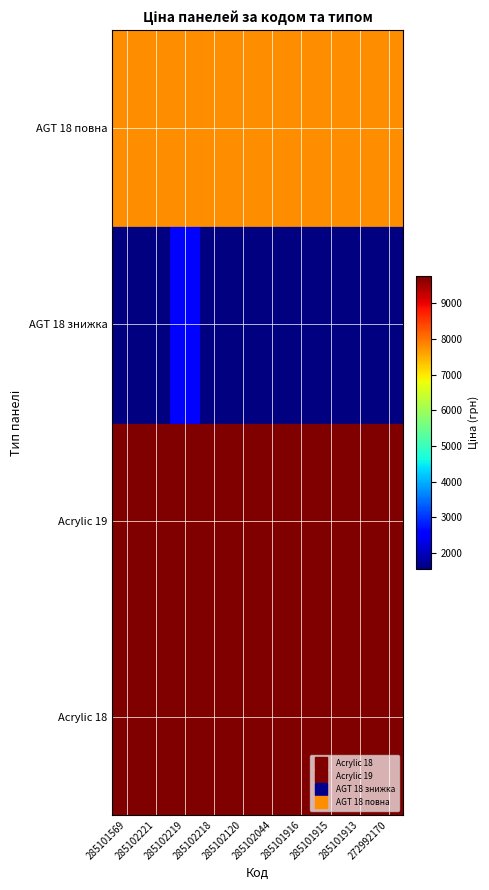

Reading left to right, list all the values displayed in this chart.

Acrylic 18: 285101569=9764.4	285102221=9764.4	285102219=9764.4	285102218=9764.4	285102120=9764.4	285102044=9764.4	285101916=9764.4	285101915=9764.4	285101913=9764.4	272992170=9764.4
Acrylic 19: 285101569=9764.4	285102221=9764.4	285102219=9764.4	285102218=9764.4	285102120=9764.4	285102044=9764.4	285101916=9764.4	285101915=9764.4	285101913=9764.4	272992170=9764.4
AGT 18 знижка: 285101569=1547.7	285102221=1547.7	285102219=2578.7	285102218=1547.7	285102120=1547.7	285102044=1547.7	285101916=1547.7	285101915=1547.7	285101913=1547.7	272992170=1547.7
AGT 18 повна: 285101569=7792.9	285102221=7792.9	285102219=7792.9	285102218=7792.9	285102120=7792.9	285102044=7792.9	285101916=7792.9	285101915=7792.9	285101913=7792.9	272992170=7792.9